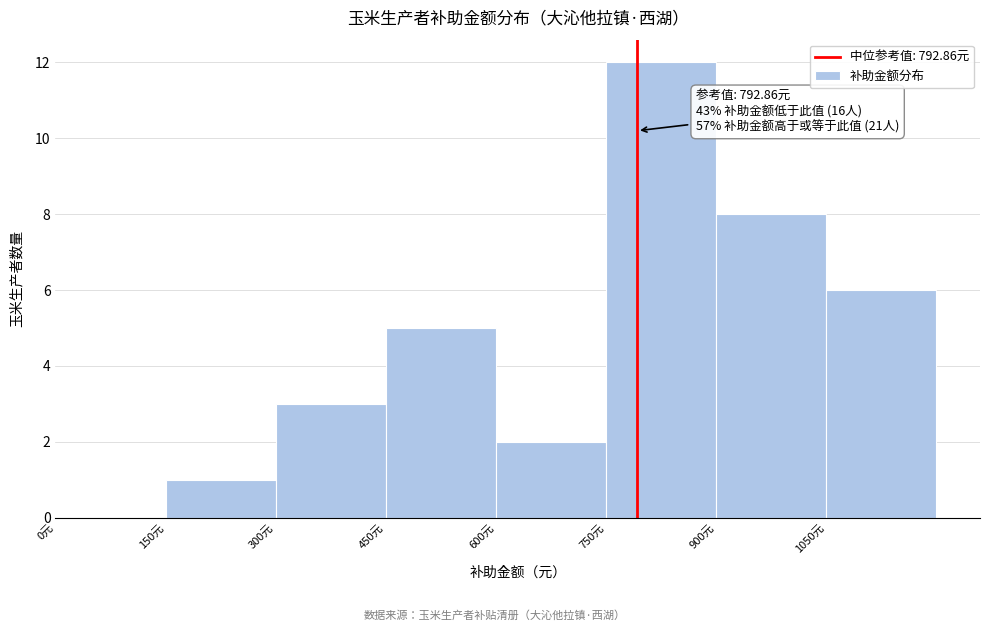

Which range on the x-axis has the tallest bar?

750 to 900